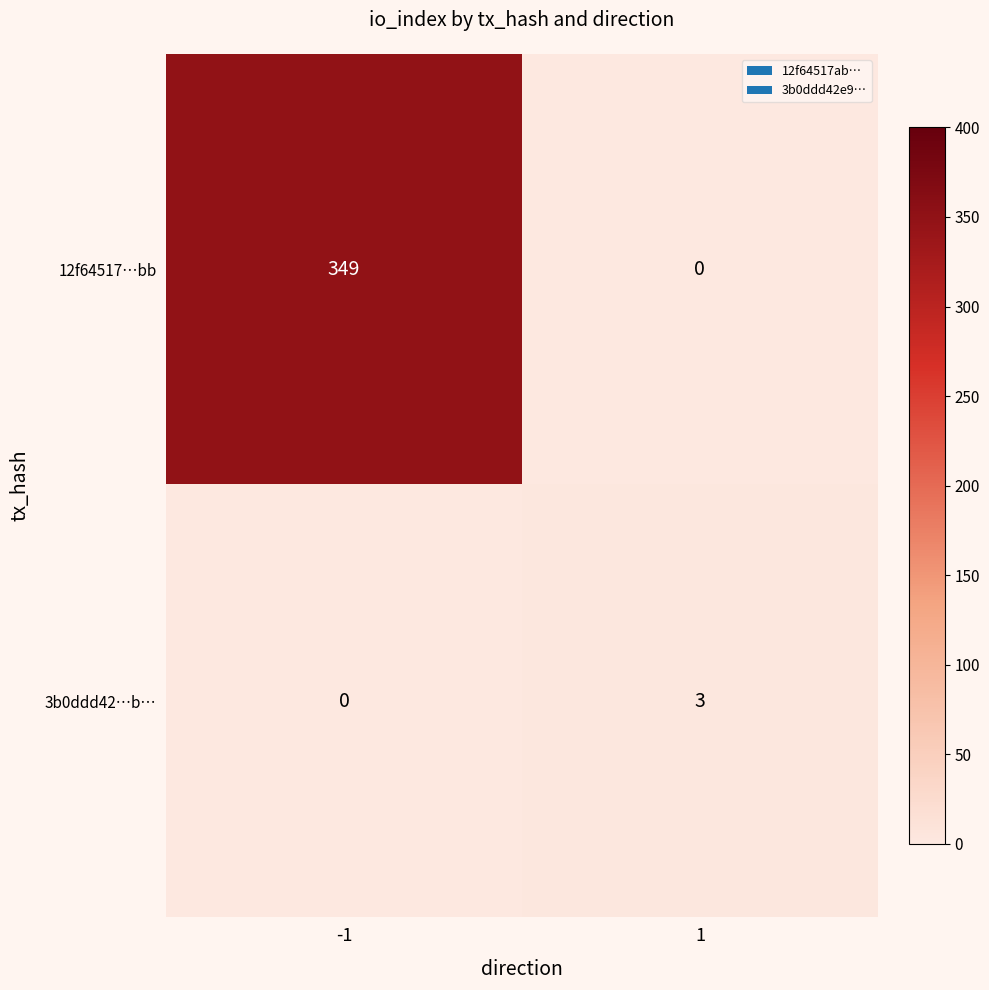

Which series has the largest range (max minus min)?

12f64517…bb